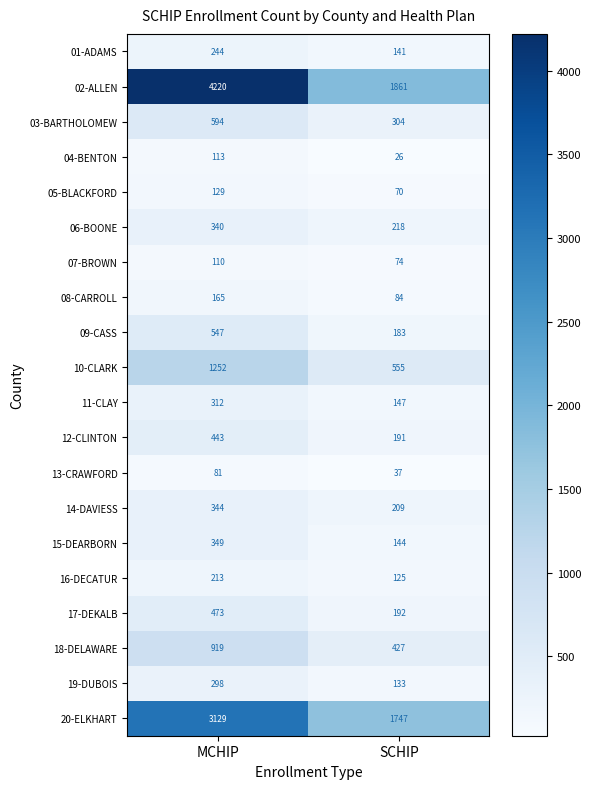

Rank the categories by 14-DAVIESS value from highest to lowest.

MCHIP, SCHIP